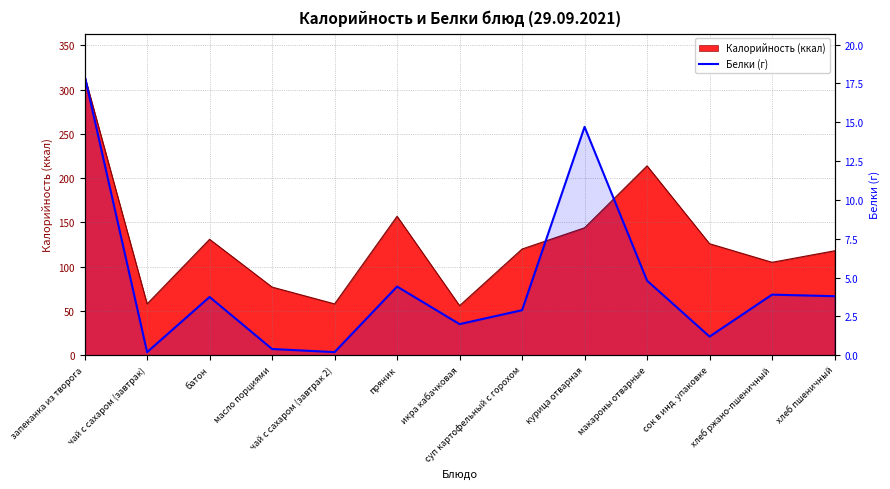

Does the chart have visible grid lines?

Yes